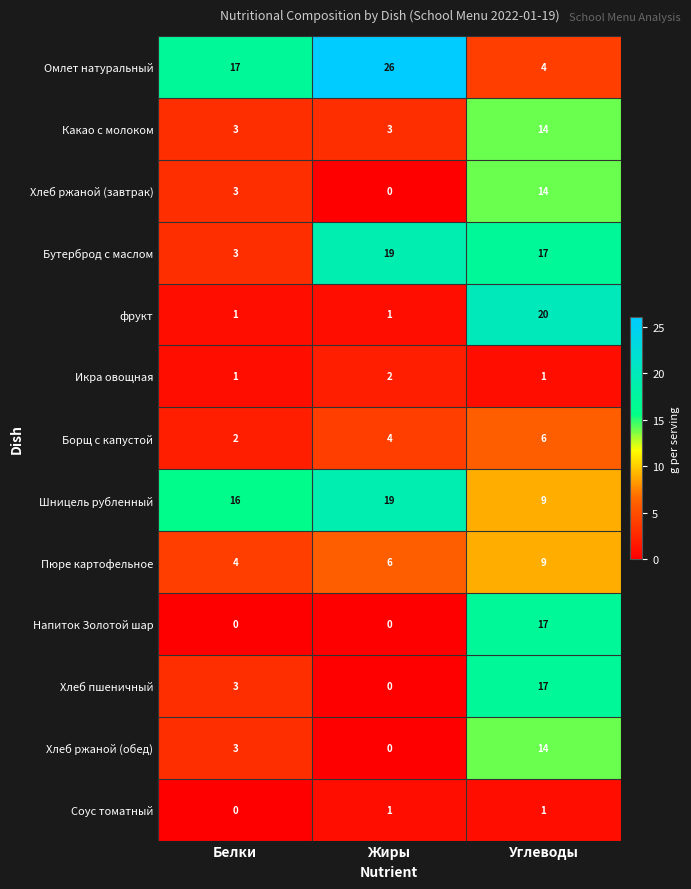

What is the average value of the Хлеб ржаной (завтрак) series?

6